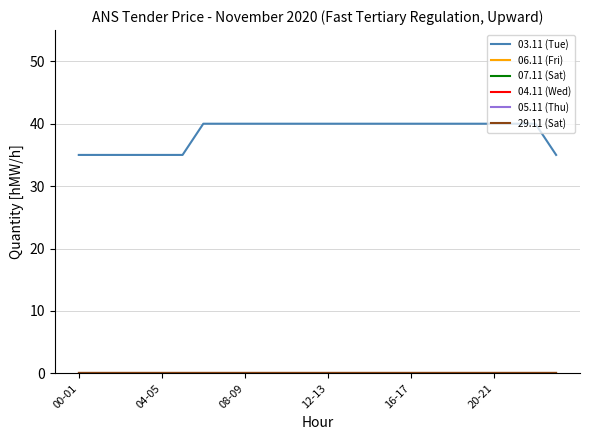

True or false: 04.11 (Wed) and 06.11 (Fri) intersect in this chart.

False